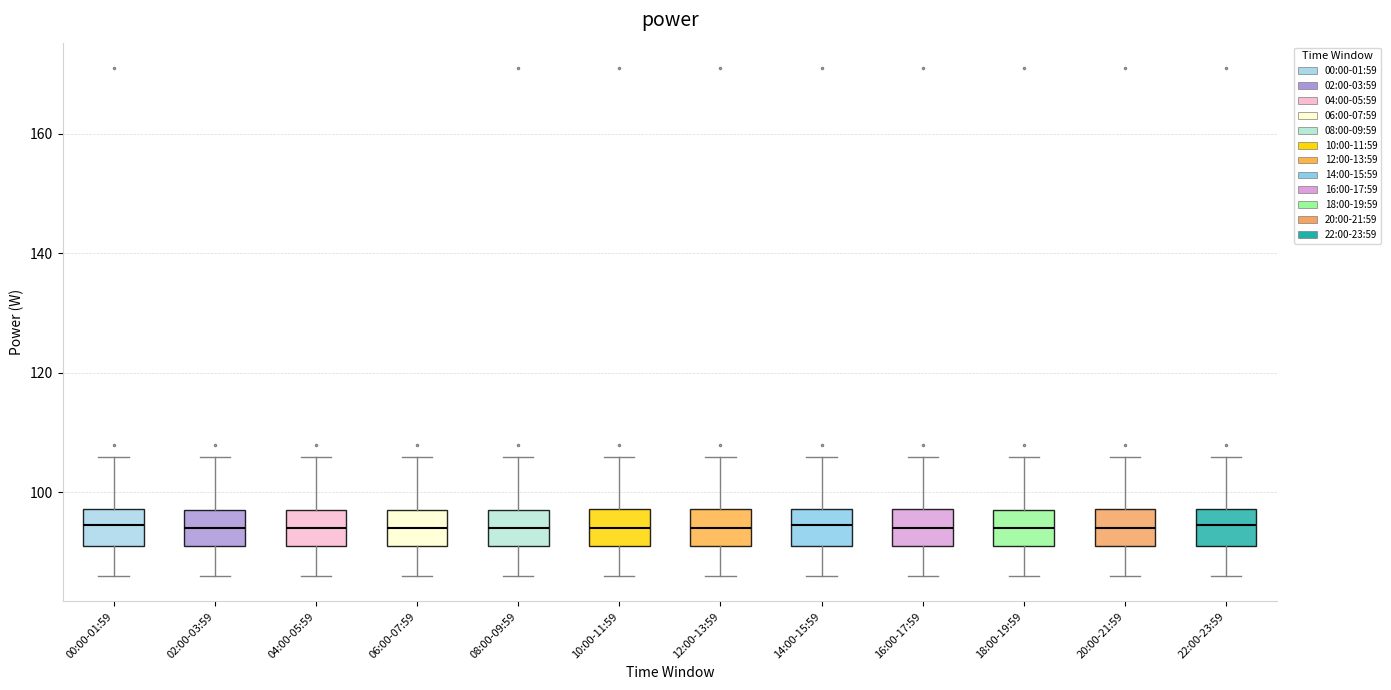

Reading left to right, transcribe this box plot: for each box, give where its median line is, the range the box spans, and where its two whiskers end, as read against the y-axis. The values are not printed on the chart, so give them approximately, as read against the axis.

00:00-01:59: median 94, box 92 to 98, whiskers 86 to 106
02:00-03:59: median 94, box 92 to 98, whiskers 86 to 106
04:00-05:59: median 94, box 92 to 98, whiskers 86 to 106
06:00-07:59: median 94, box 92 to 98, whiskers 86 to 106
08:00-09:59: median 94, box 92 to 98, whiskers 86 to 106
10:00-11:59: median 94, box 92 to 98, whiskers 86 to 106
12:00-13:59: median 94, box 92 to 98, whiskers 86 to 106
14:00-15:59: median 94, box 92 to 98, whiskers 86 to 106
16:00-17:59: median 94, box 92 to 98, whiskers 86 to 106
18:00-19:59: median 94, box 92 to 98, whiskers 86 to 106
20:00-21:59: median 94, box 92 to 98, whiskers 86 to 106
22:00-23:59: median 94, box 92 to 98, whiskers 86 to 106